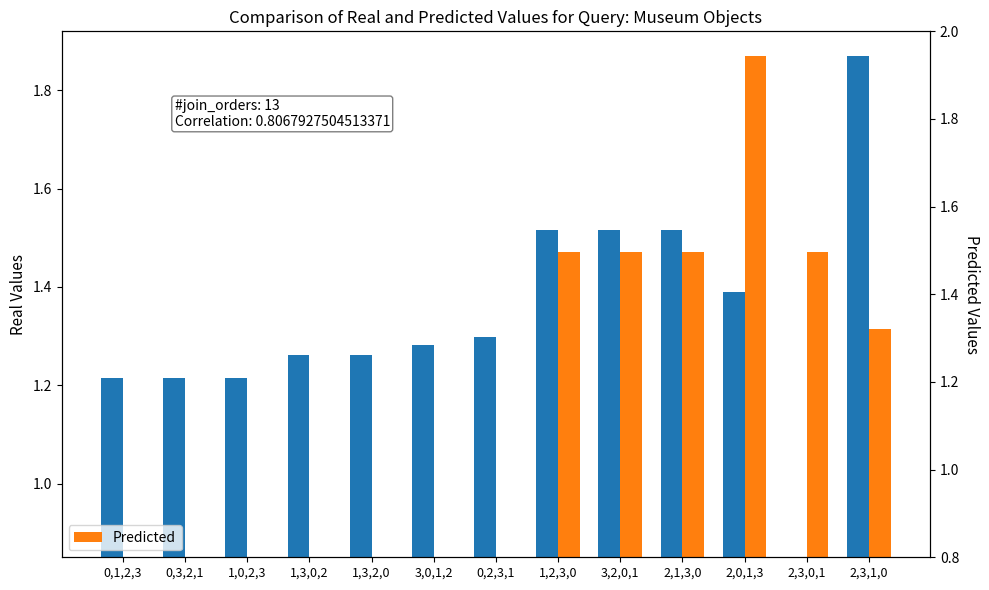

Is the value of Real Values at 1,0,2,3 greater than the value of Predicted at 3,2,0,1?

No